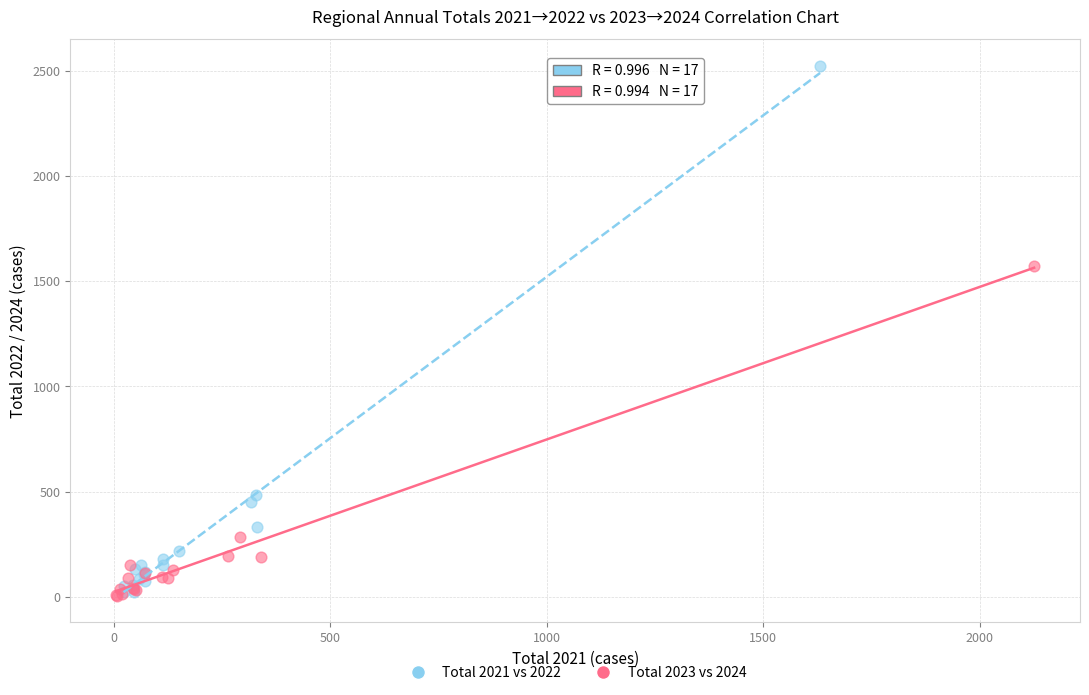

Which series reaches the maximum Y coordinate?

Total 2021 vs 2022